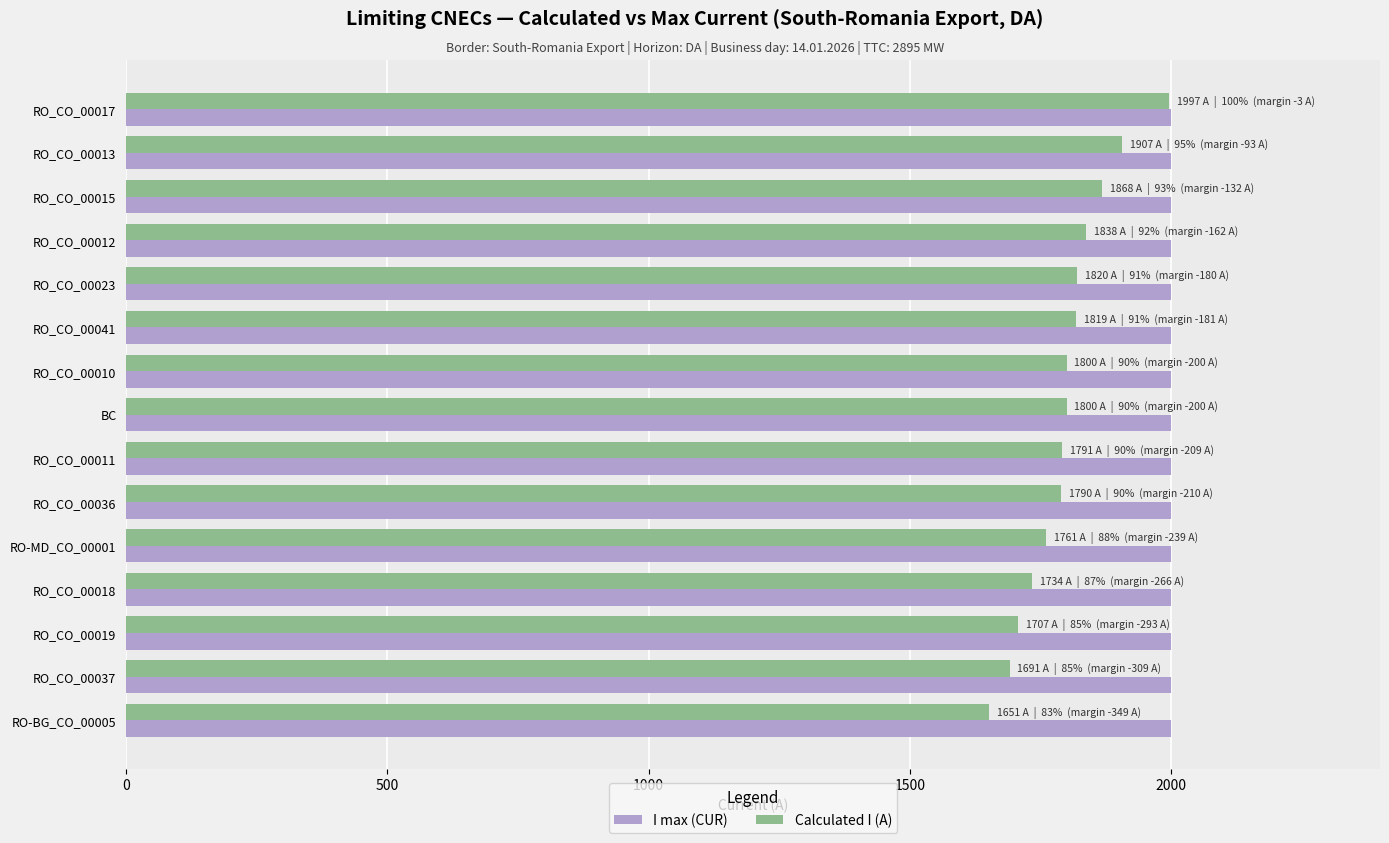

What is the sum of the Calculated I (A) values at RO_CO_00019 and BC?

3507